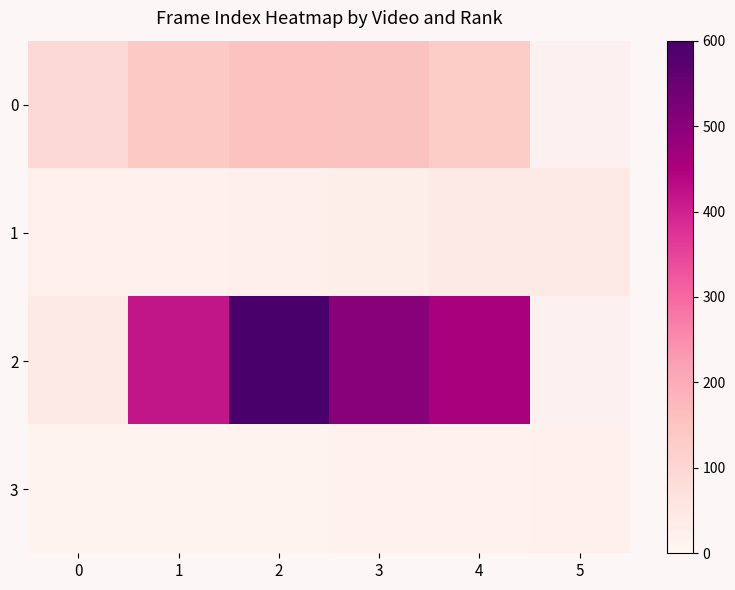

How many values in the 3 series are below 17?

3